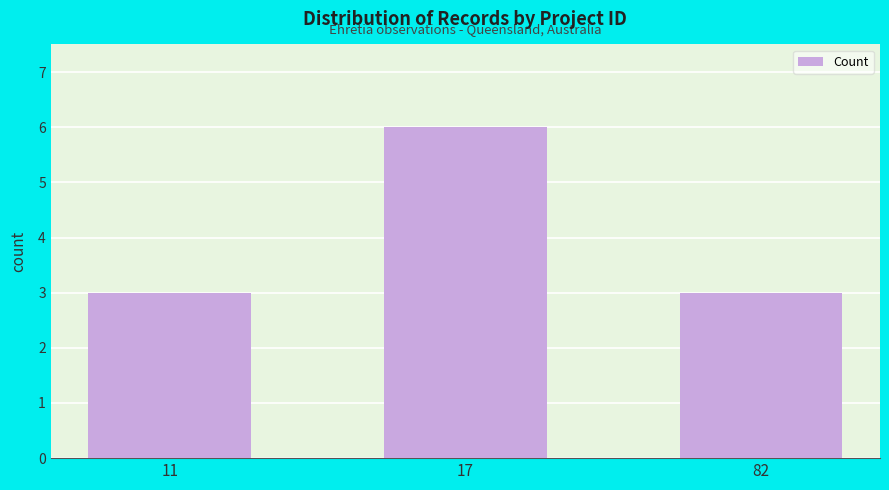

What is the smallest value displayed?

3